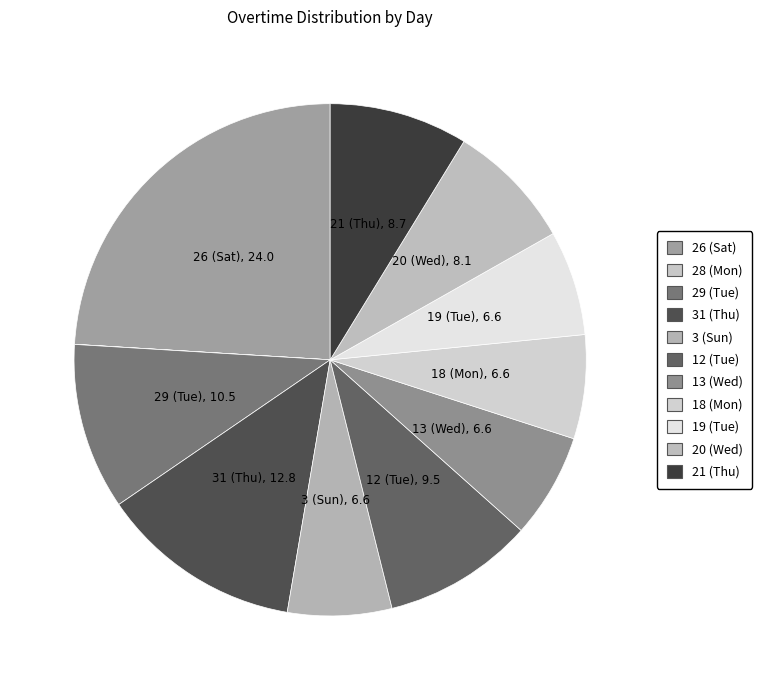

How much of the chart is everything except 20 (Wed)?

91.9%